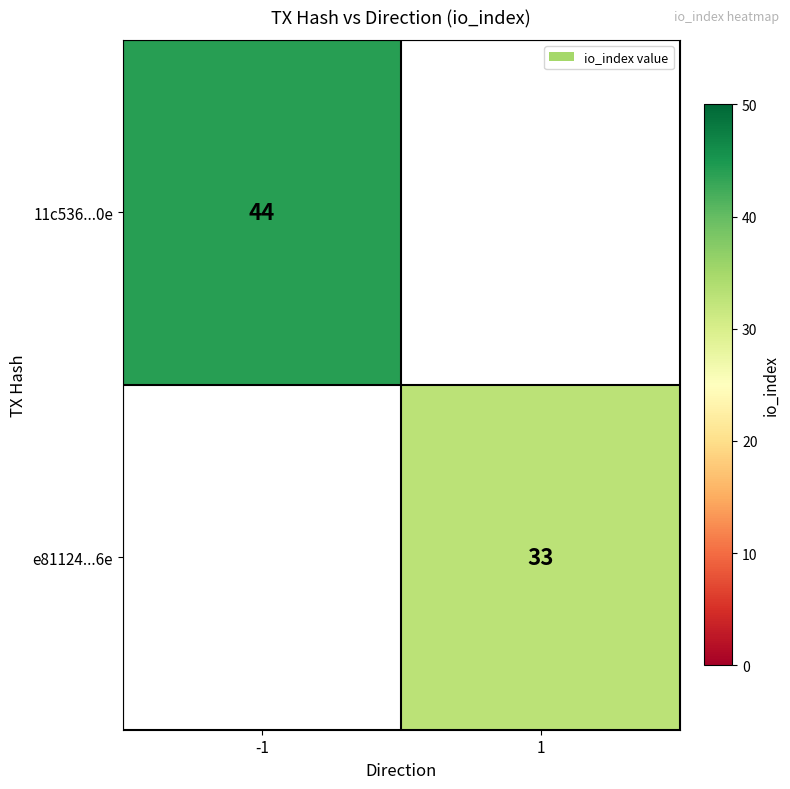

Which label corresponds to the largest value in the chart?

-1